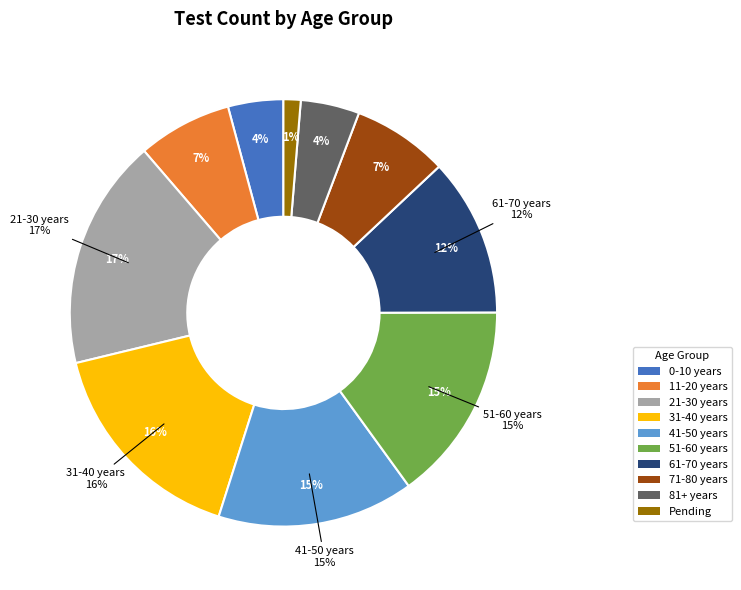

Is 51-60 years the majority of the pie?

No